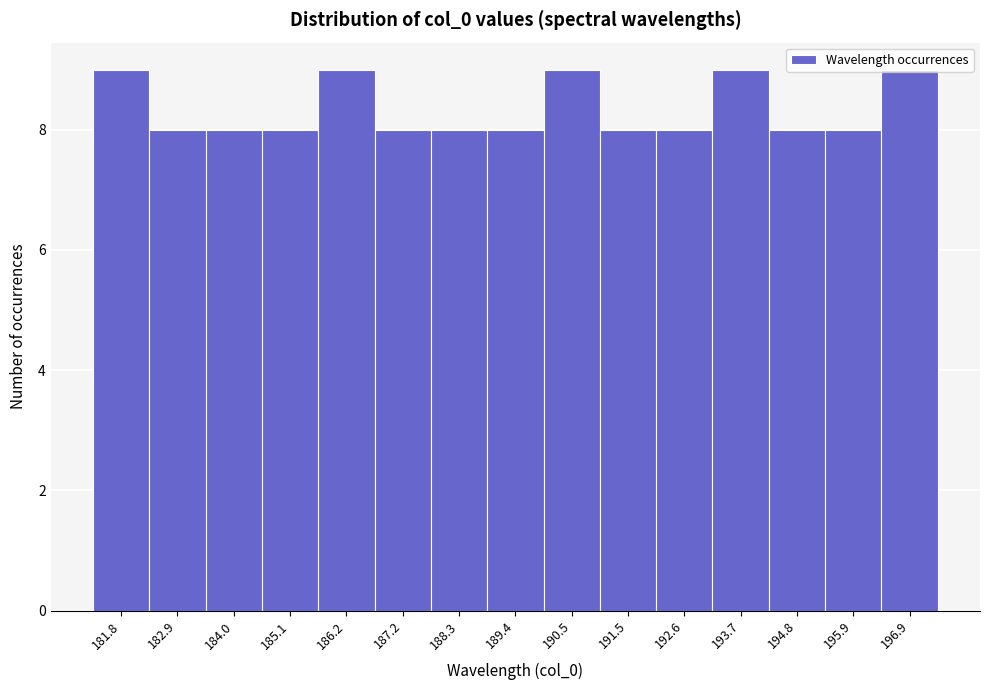

What is the average value?

8